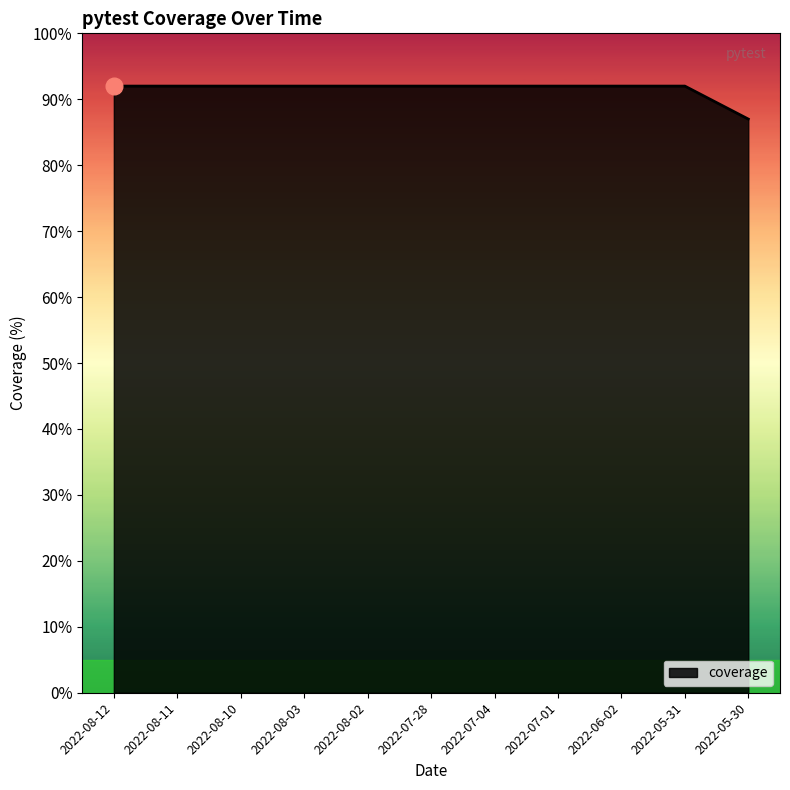

What position from the right is 2022-08-11?

10